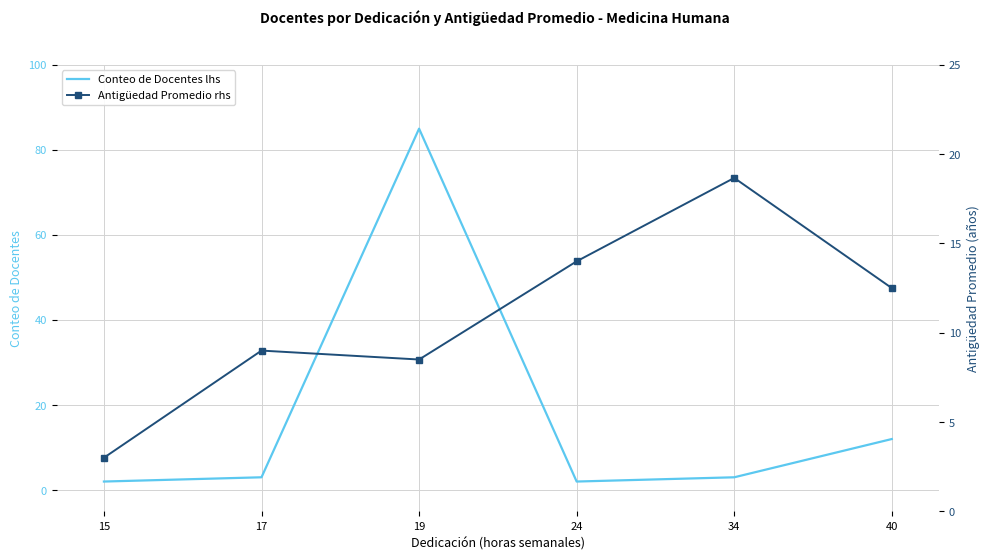

The value of Antigüedad Promedio rhs at 34 is 28.4. True or false?

False